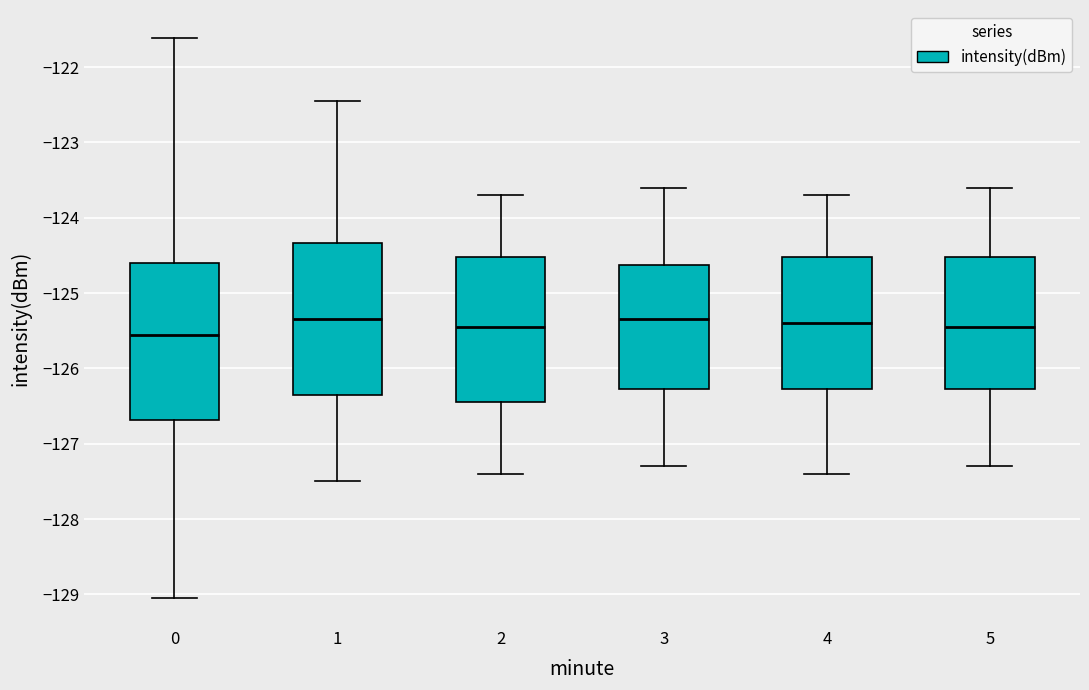

Reading left to right, read every box against the y-axis: the position of its median line, the range the box covers, and the ends of its whiskers. The values are not printed on the chart, so give them approximately, as read against the axis.

0: median -125.6, box -126.7 to -124.6, whiskers -129.0 to -121.6
1: median -125.3, box -126.3 to -124.3, whiskers -127.5 to -122.4
2: median -125.4, box -126.4 to -124.5, whiskers -127.4 to -123.7
3: median -125.3, box -126.3 to -124.6, whiskers -127.3 to -123.6
4: median -125.4, box -126.3 to -124.5, whiskers -127.4 to -123.7
5: median -125.4, box -126.3 to -124.5, whiskers -127.3 to -123.6